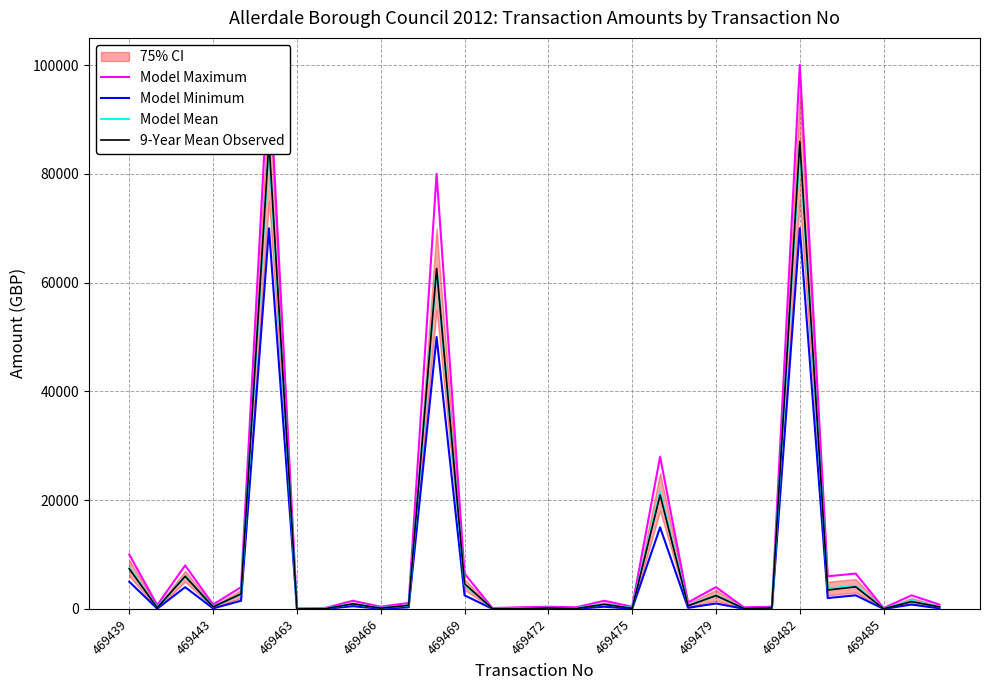

What is the difference between the maximum and second lowest values in the Model Mean series?

84945.0